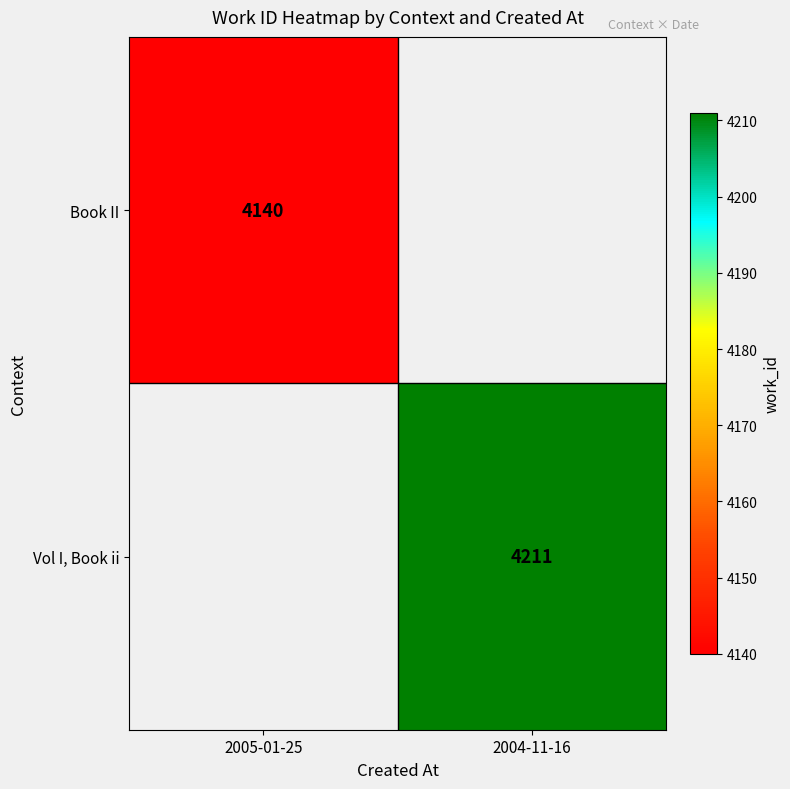

Which has a higher value, 2005-01-25 or 2004-11-16?

2004-11-16